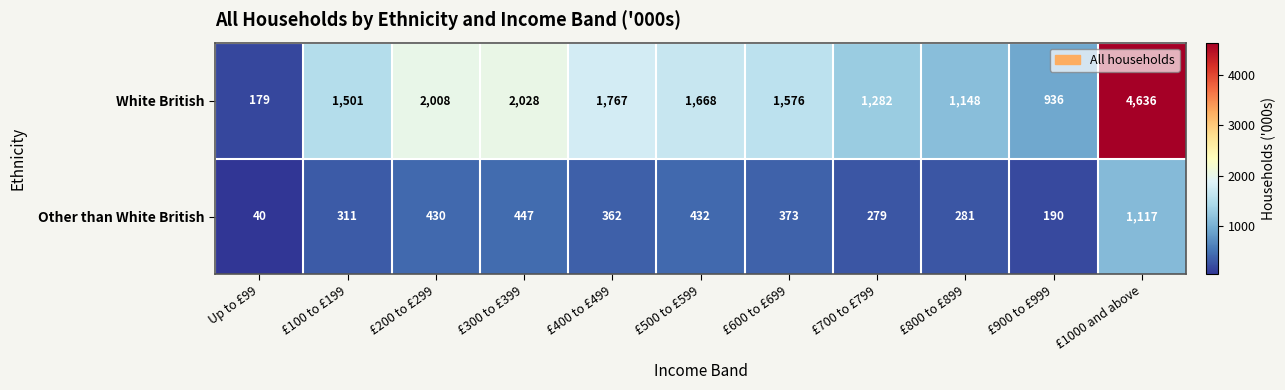

What is the sum of all Other than White British values?

4262